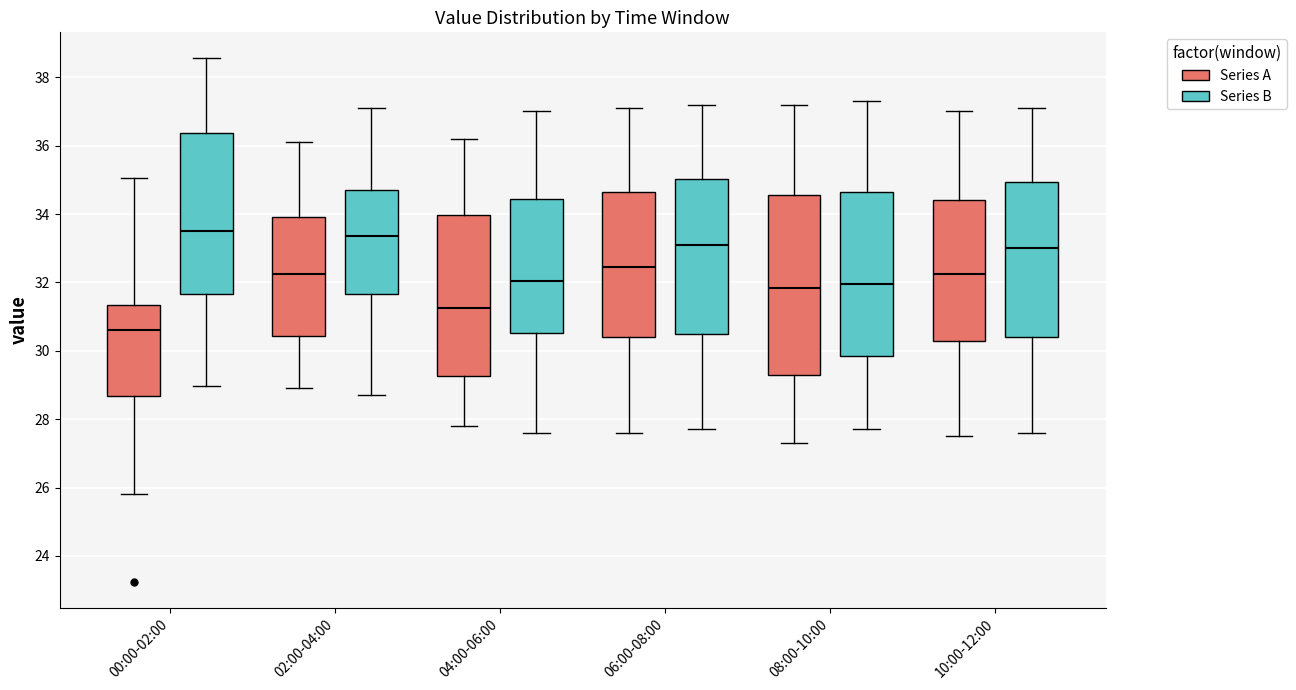

Which box has the lowest median line?

00:00-02:00 (Series A)